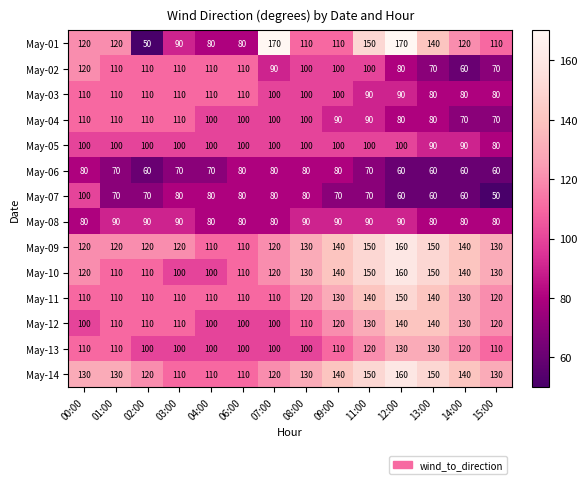

What is the total value across all series at 07:00?

1470